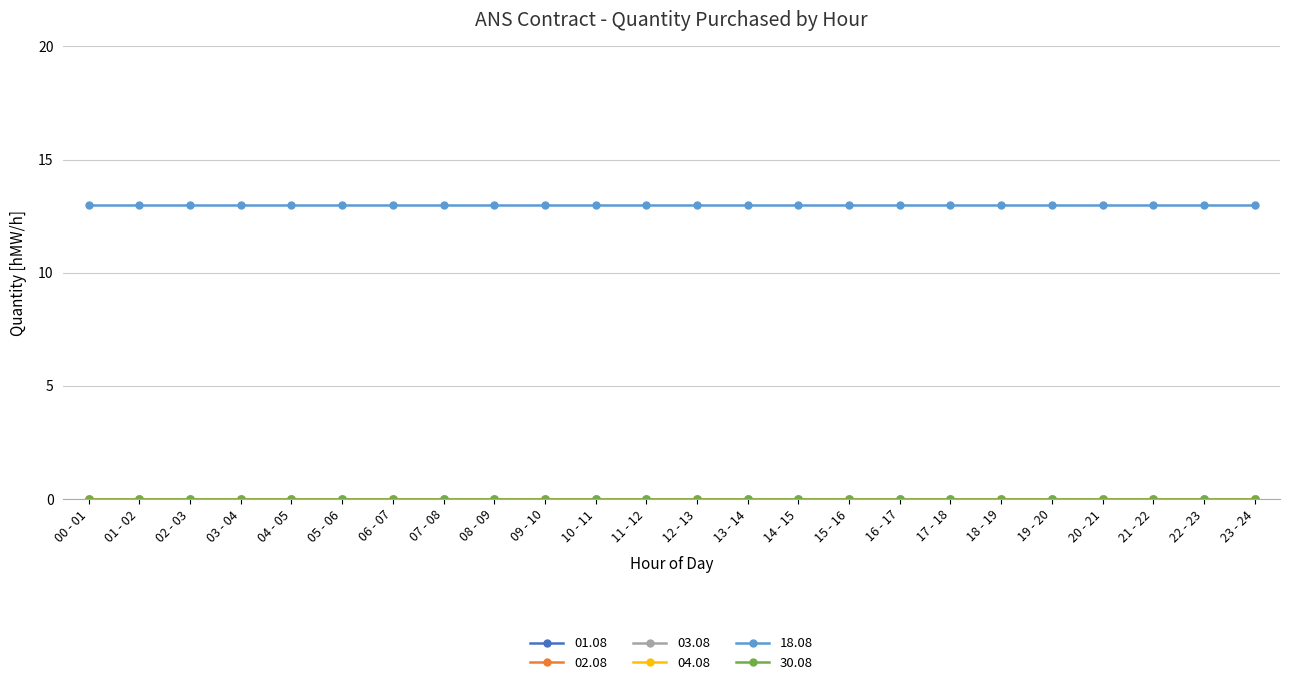

At which category does the chart reach its peak across all series?

00 - 01